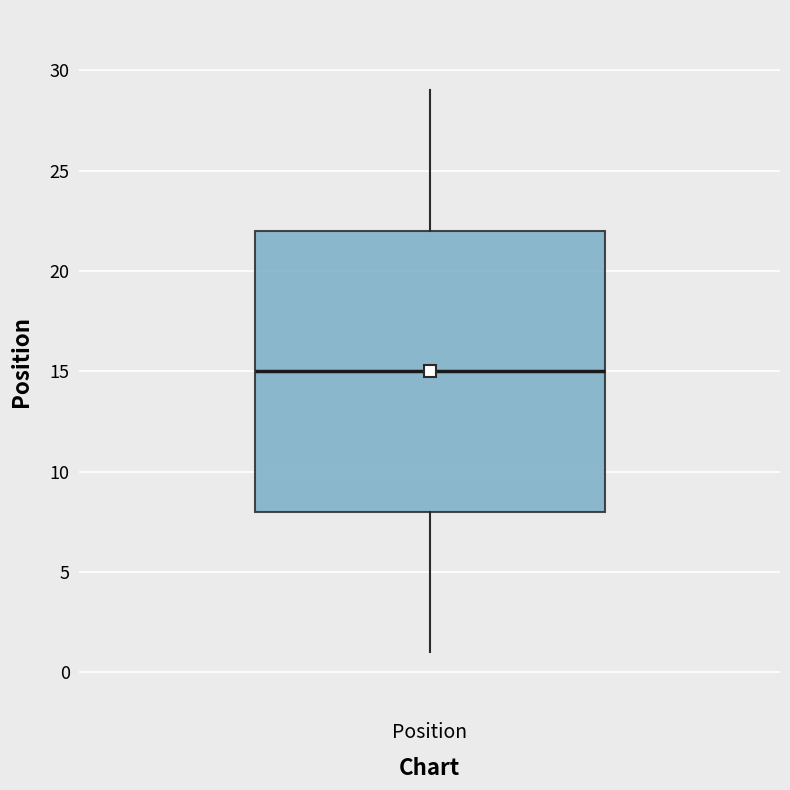

Transcribe this box plot: give where the median line is, the range the box spans, and where the two whiskers end, as read against the y-axis. The values are not printed on the chart, so give them approximately, as read against the axis.

median 15, box 8 to 22, whiskers 1 to 29